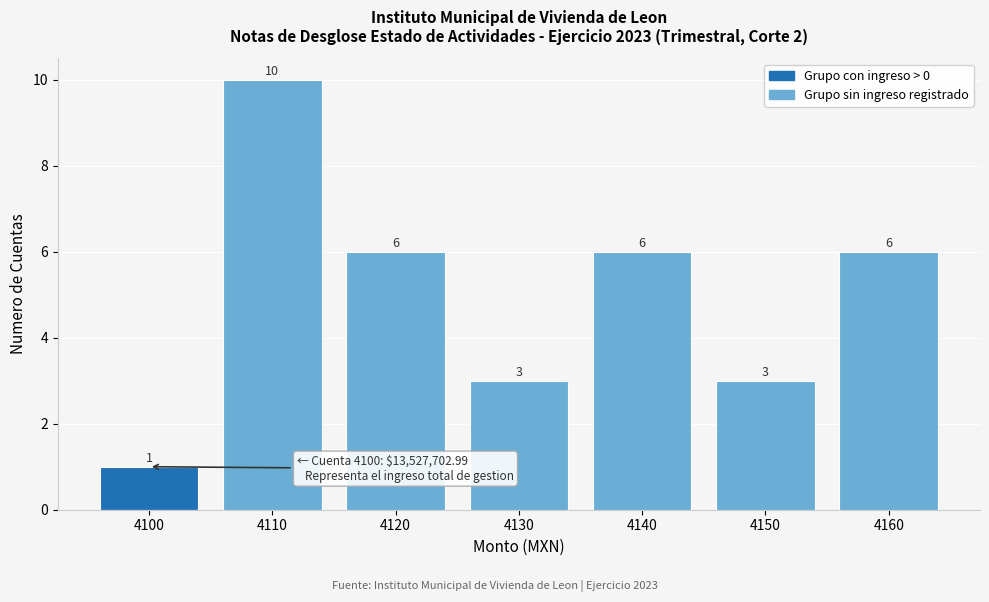

Reading right to left, transcribe all the data shown in this chart.

6	3	6	3	6	10	1